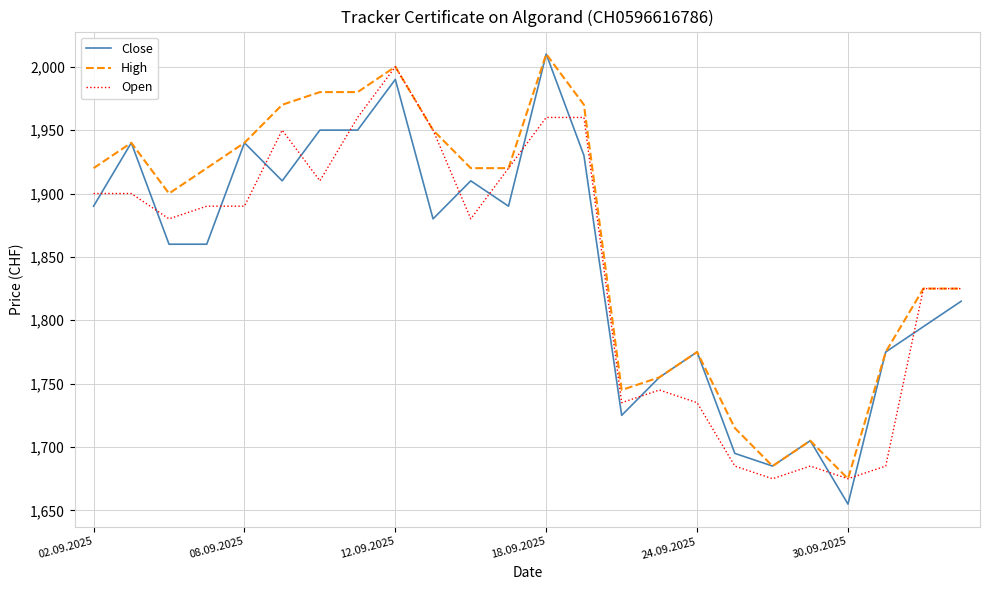

Which series has the largest range (max minus min)?

Close